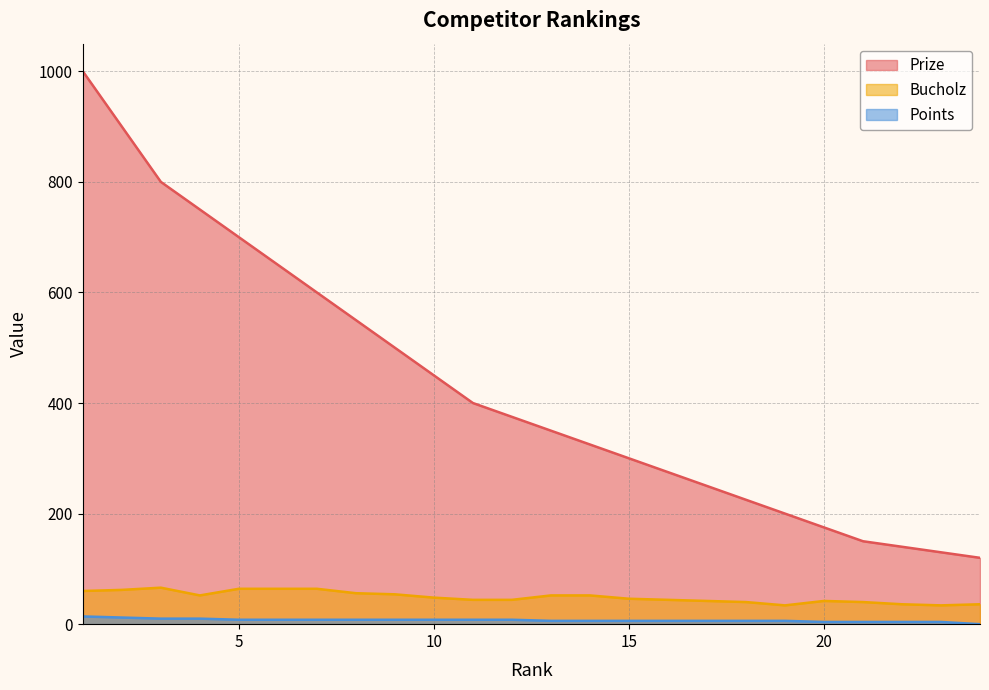

How many interior local peaks does the Bucholz series have?

2